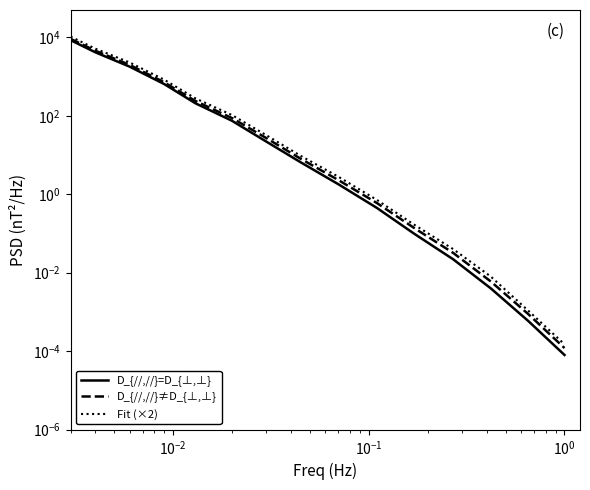

How many values in the D_{//,//}=D_{⊥,⊥} series exceed 6?

8